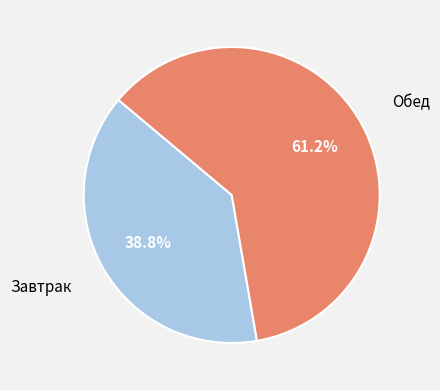

Is there any slice that represents more than half of the pie?

Yes